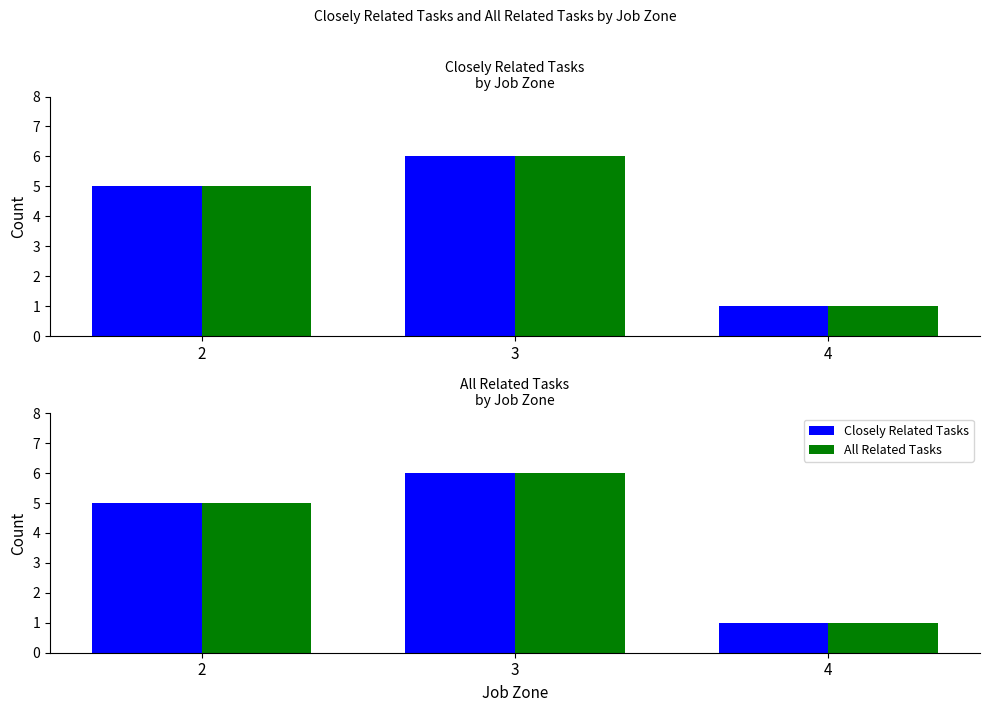

The All Related Tasks series shows 9 at 3. True or false?

False